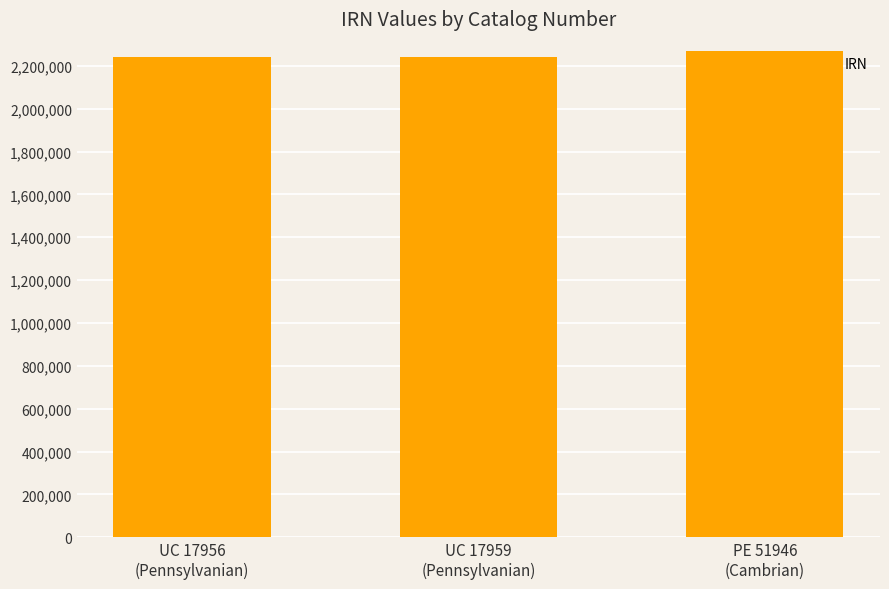

True or false: the data shows 1357575 at UC 17959
(Pennsylvanian).

False